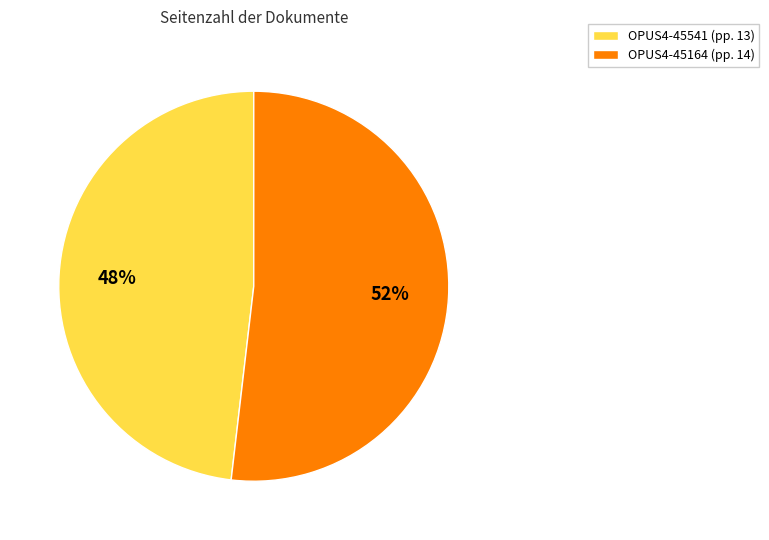

What is the smallest slice in the pie chart?

OPUS4-45541